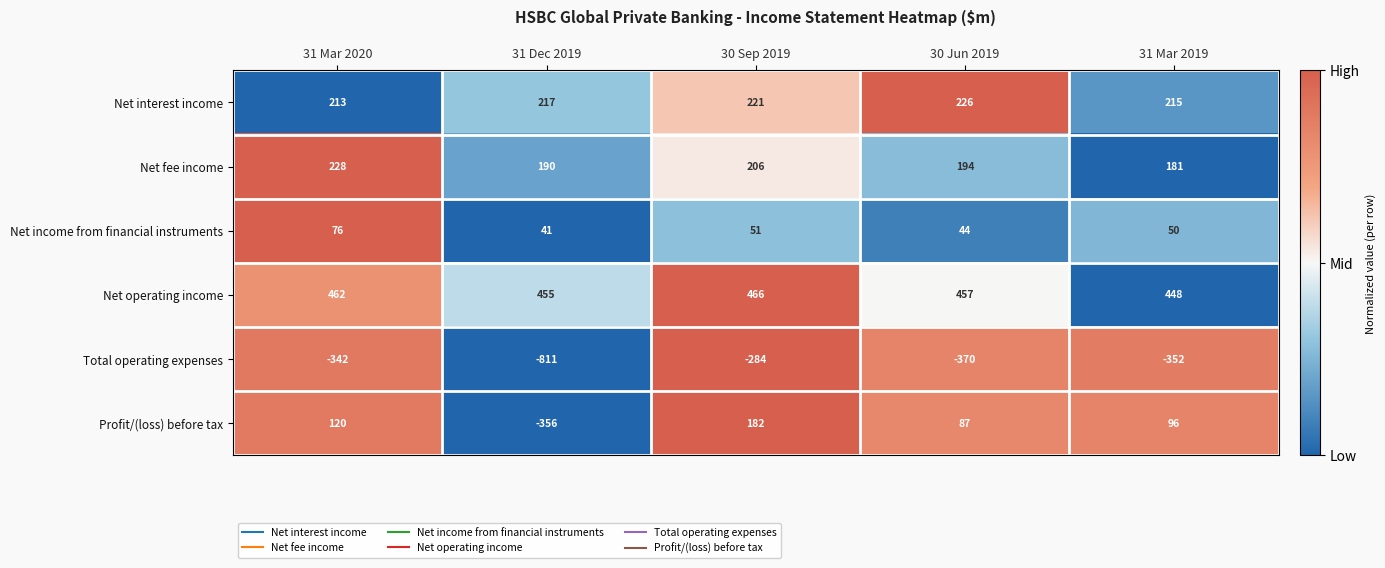

Reading left to right, what are all the values shown in this chart?

Net interest income: 213	217	221	226	215
Net fee income: 228	190	206	194	181
Net income from financial instruments: 76	41	51	44	50
Net operating income: 462	455	466	457	448
Total operating expenses: -342	-811	-284	-370	-352
Profit/(loss) before tax: 120	-356	182	87	96